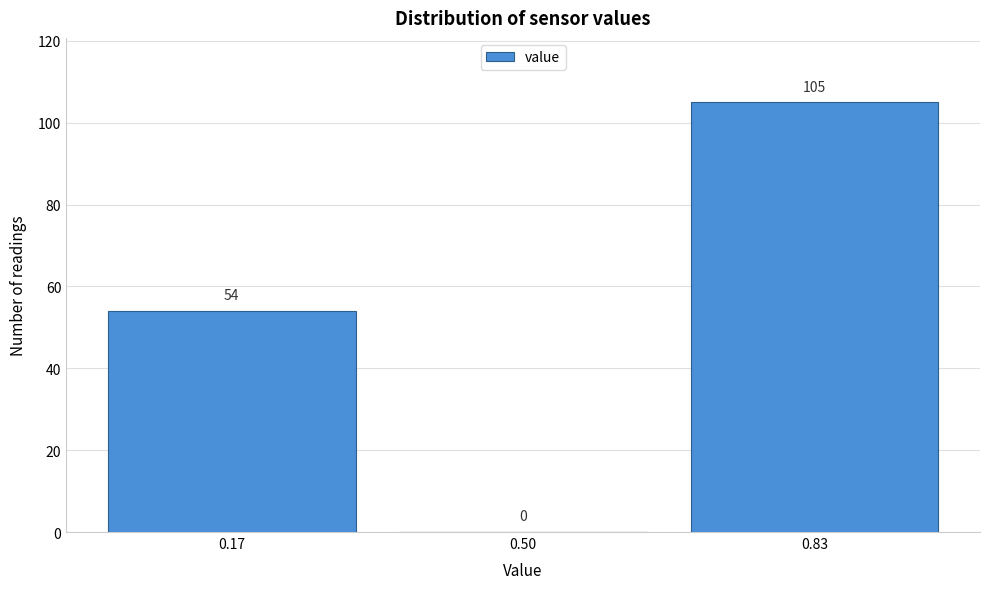

Which range on the x-axis has the tallest bar?

0.65 to 1.00